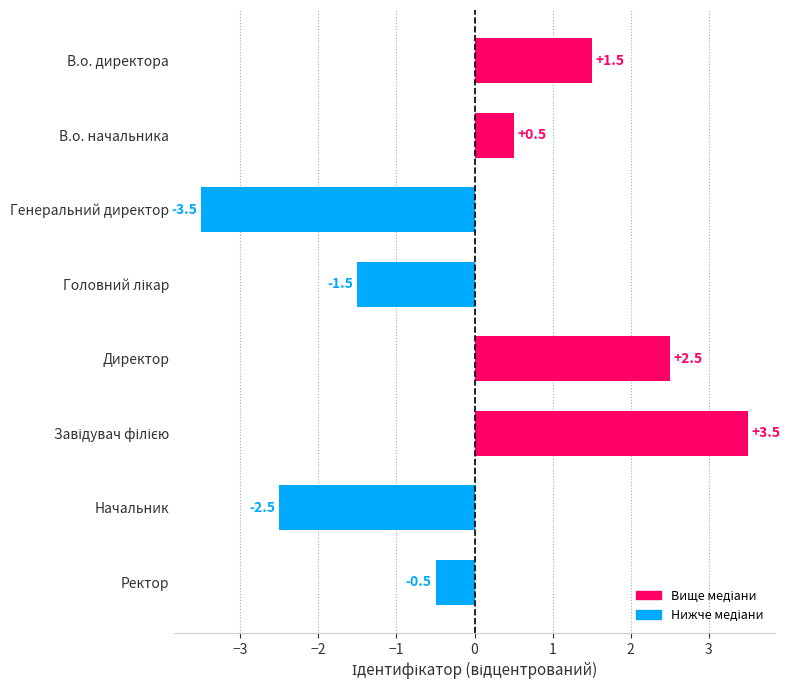

Is it true that the value at В.о. директора is 2.3?

False